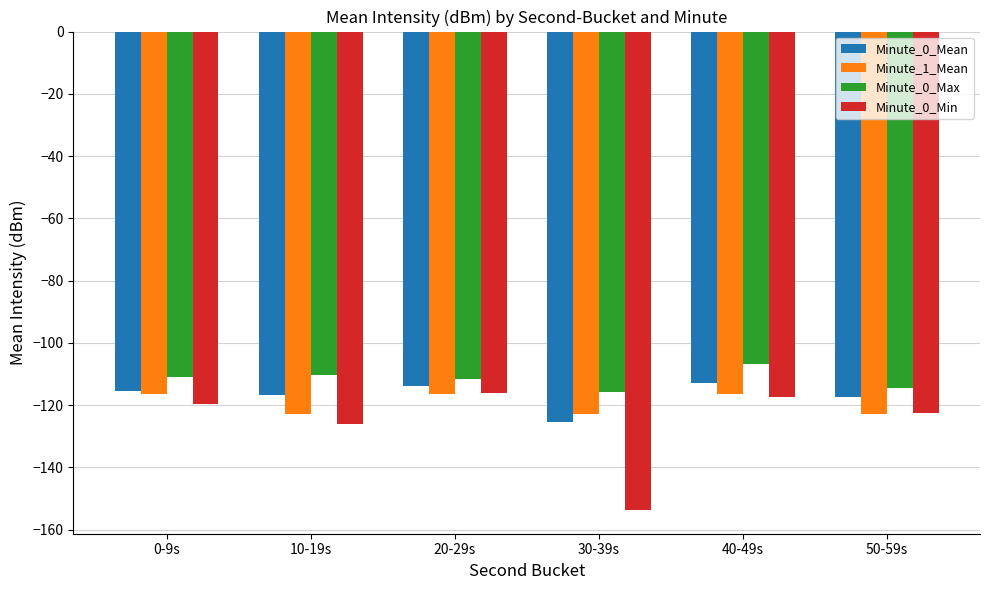

Between 40-49s and 50-59s, which series saw the biggest shift?

Minute_0_Max